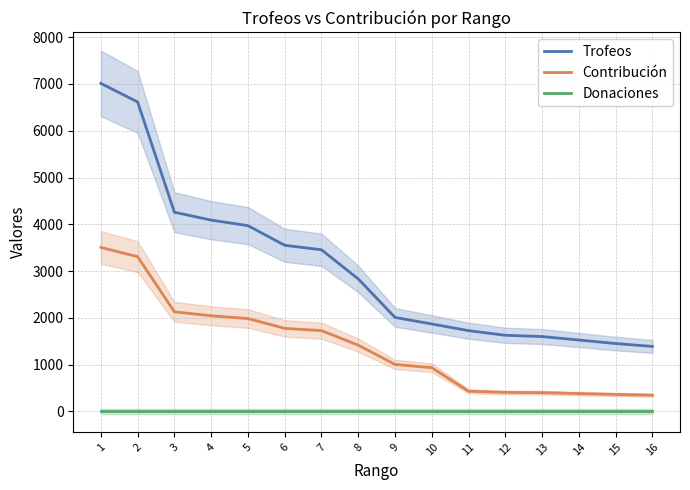

True or false: Donaciones and Contribución intersect in this chart.

False